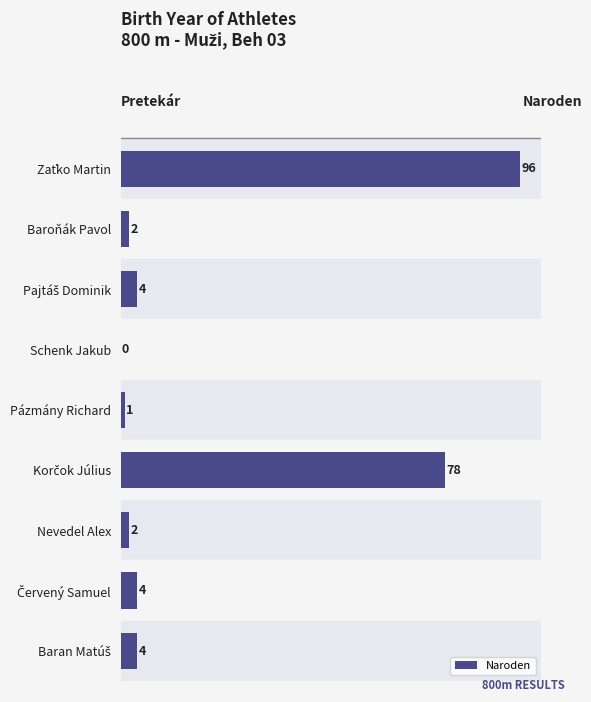

Is it true that the value at Nevedel Alex is 2?

True